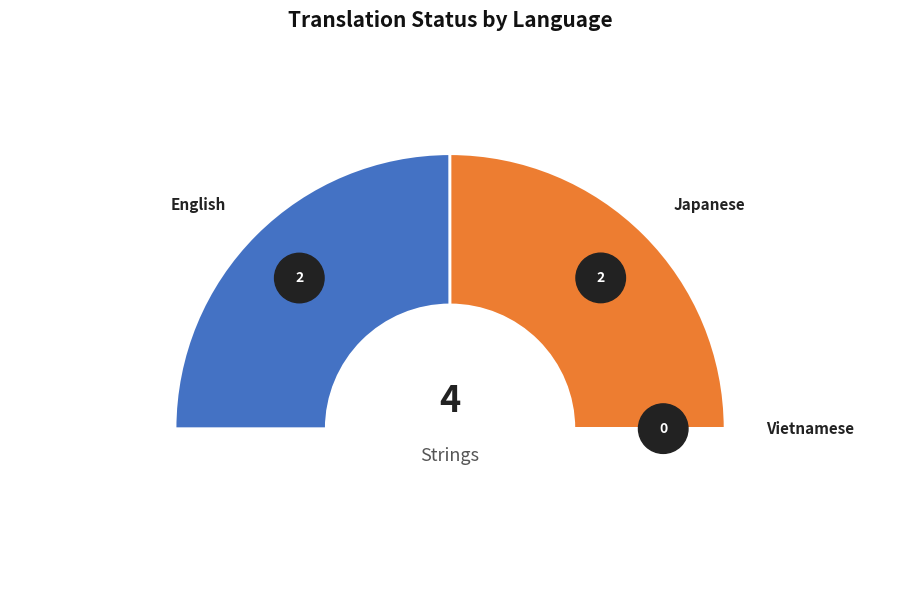

Combined, do Vietnamese and Japanese account for over 50%?

No